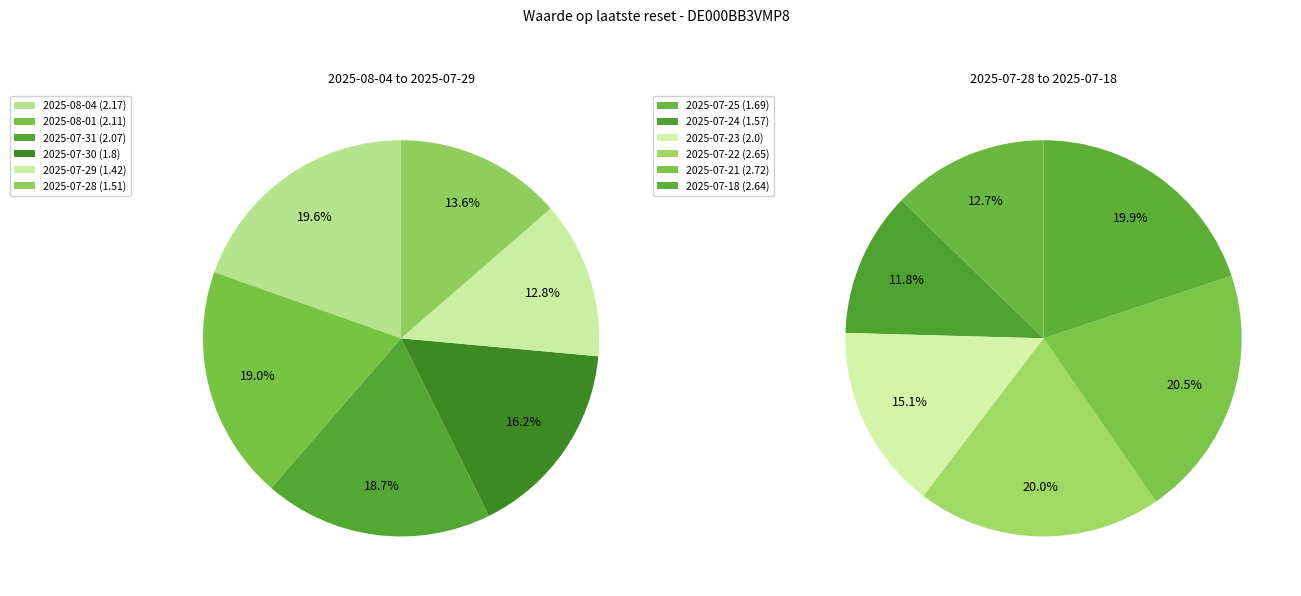

Is 2025-07-24 the majority of the pie?

No